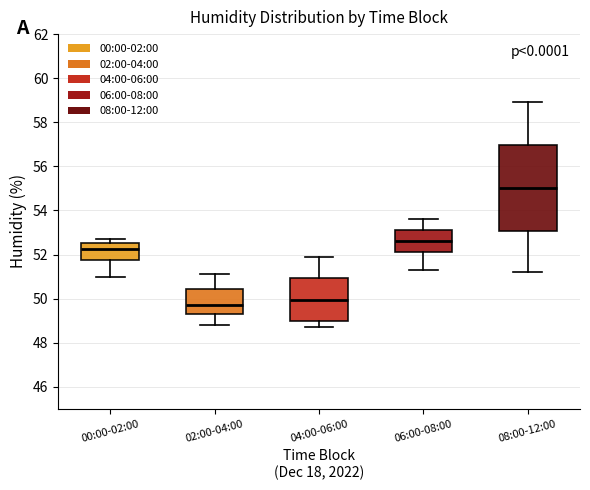

Where does the median line of the box for 06:00-08:00 sit on the y-axis? The values are not printed on the chart, so give them approximately, as read against the axis.

52.6